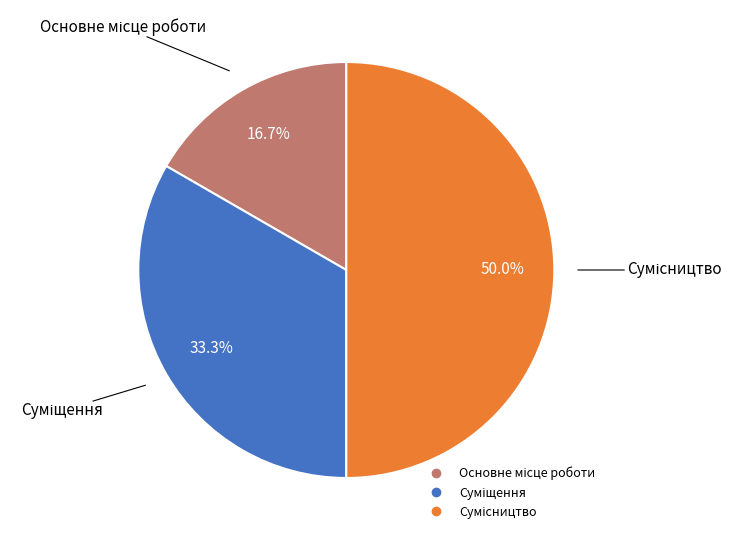

Which slice is the smallest?

Основне місце роботи